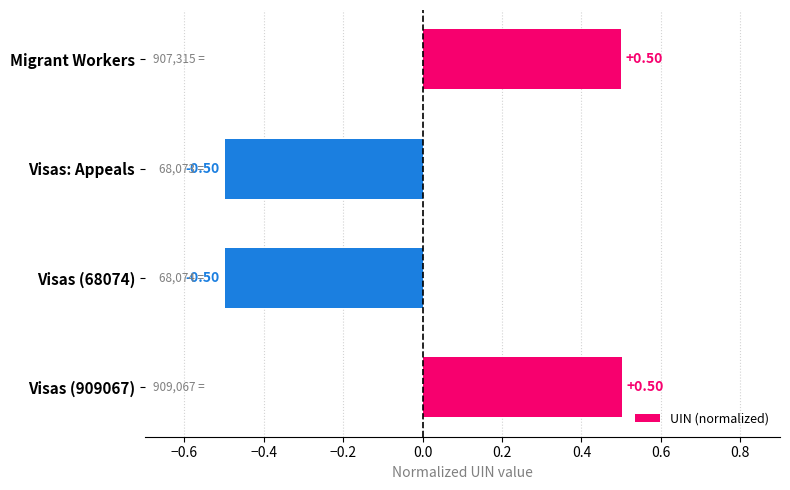

Between Visas (909067) and Visas: Appeals, which is larger?

Visas (909067)